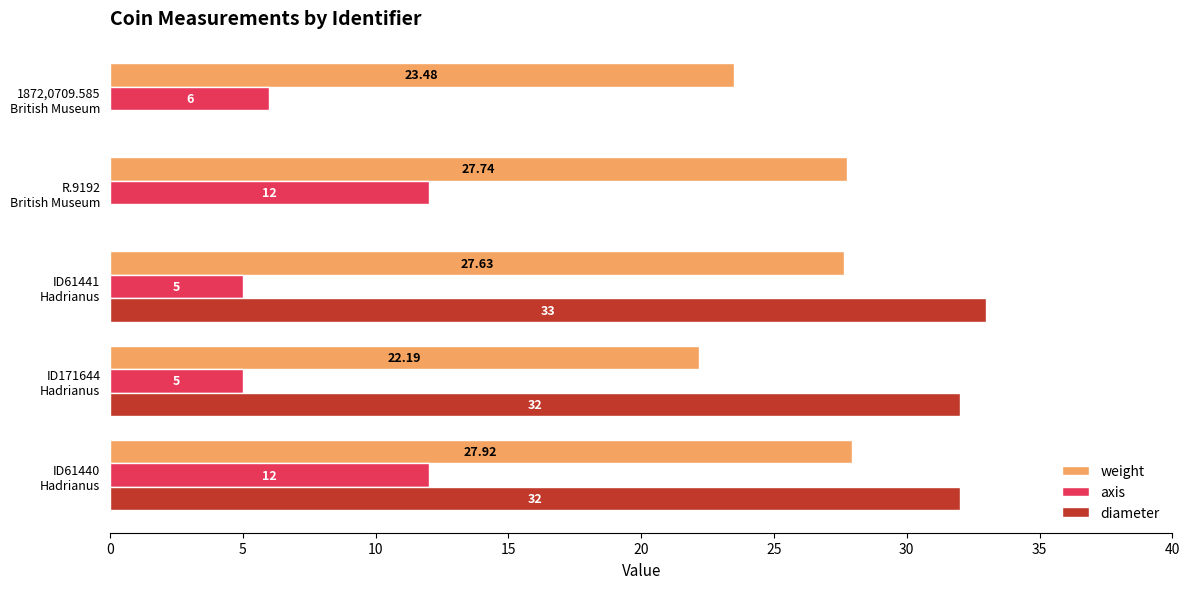

What is the sum of all diameter values?

97.0